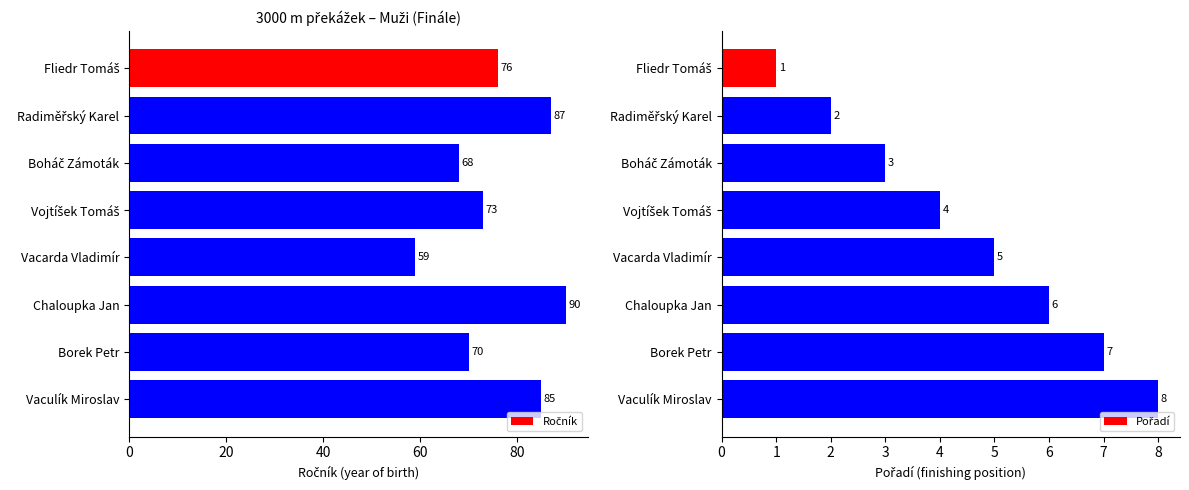

What is the difference between the maximum and minimum values in the Ročník series?

31